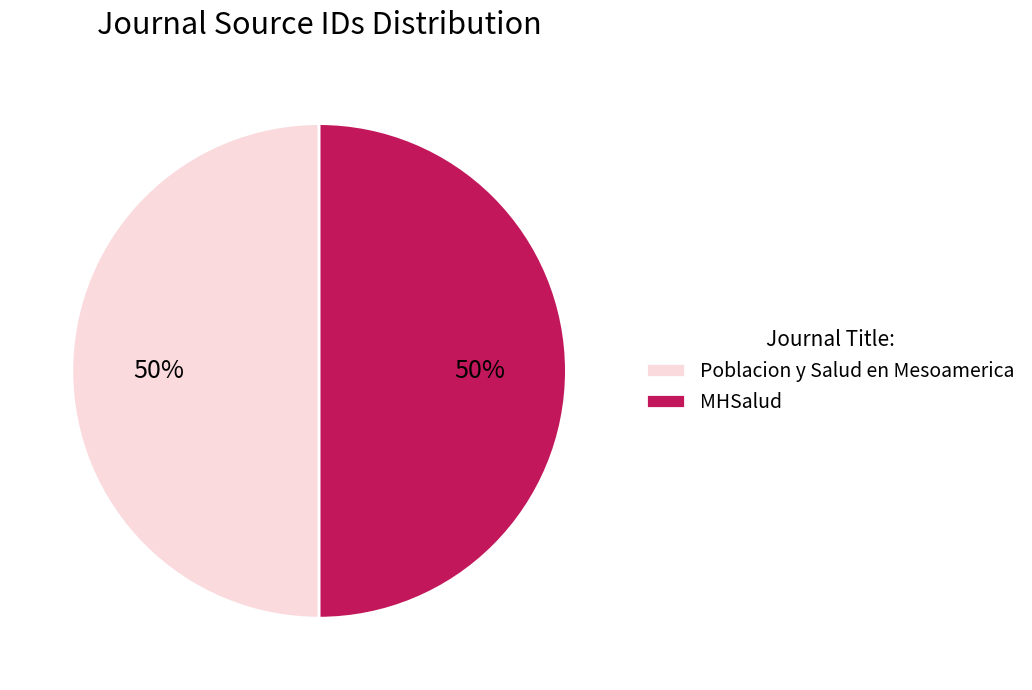

How many segments does this pie chart have?

2